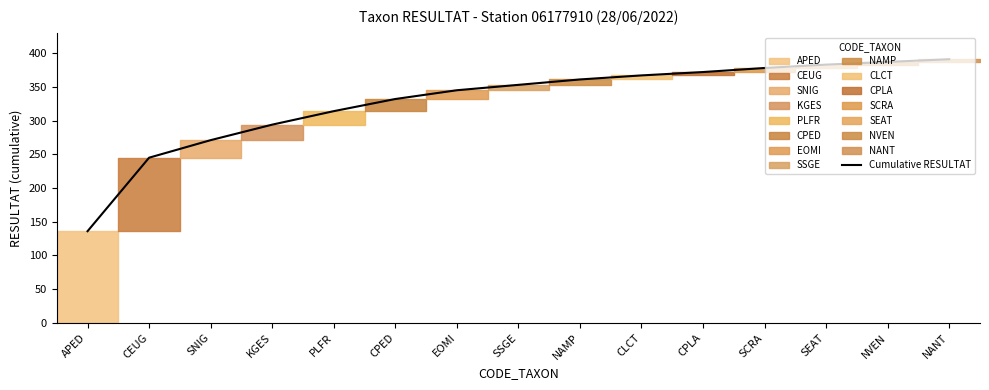

What is the label of the 4th point from the right?

SCRA